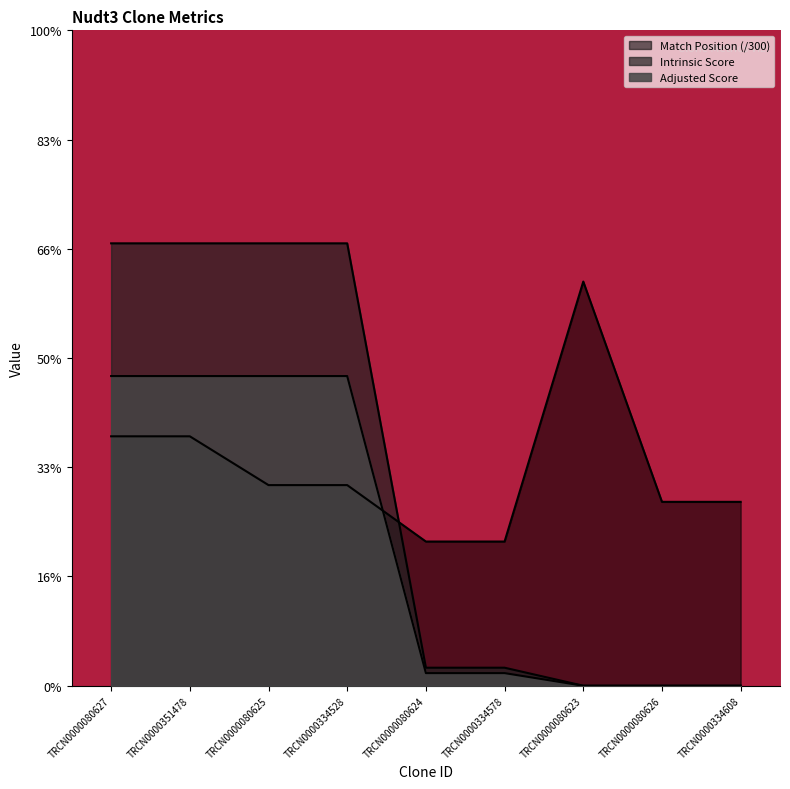

Is it true that Adjusted Score equals 2.8 at TRCN0000351478?

True